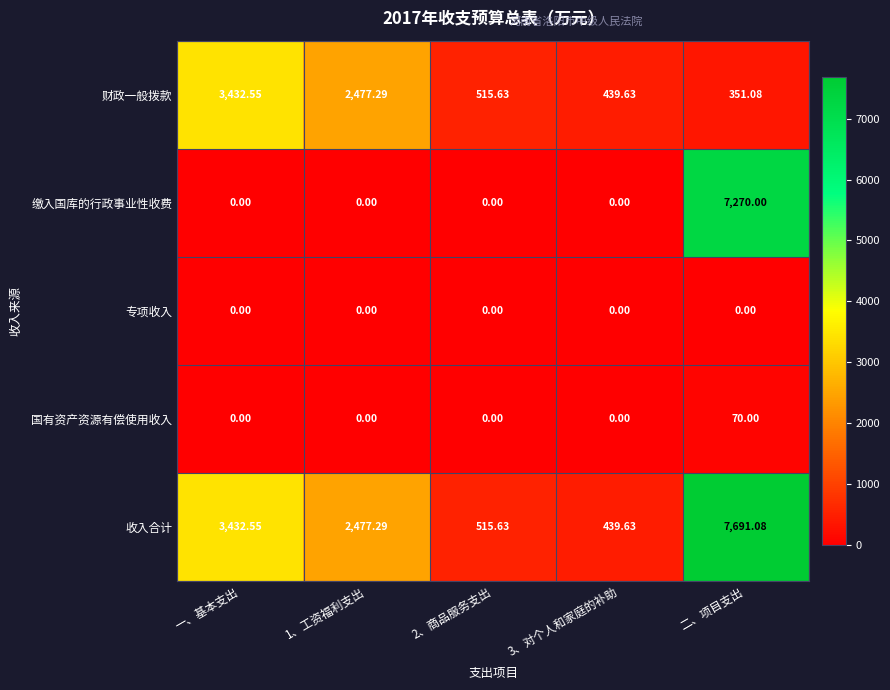

What is the difference between the highest and lowest values at 二、项目支出?

7691.1